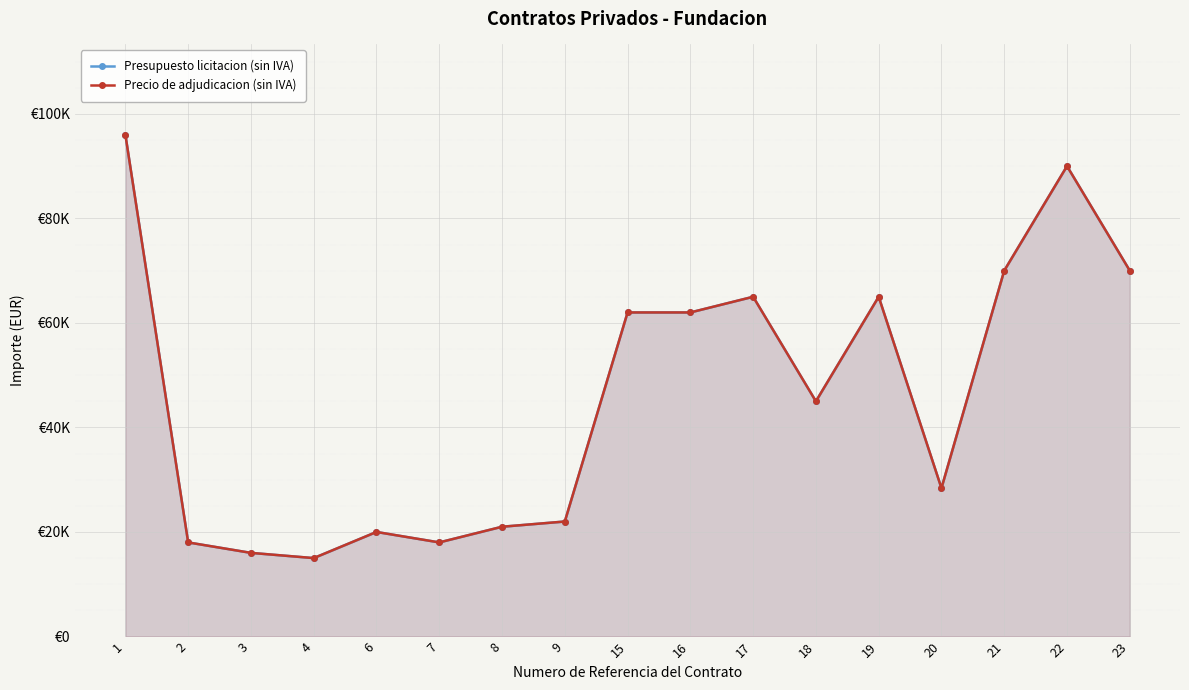

Which series has the largest range (max minus min)?

Presupuesto licitacion (sin IVA)